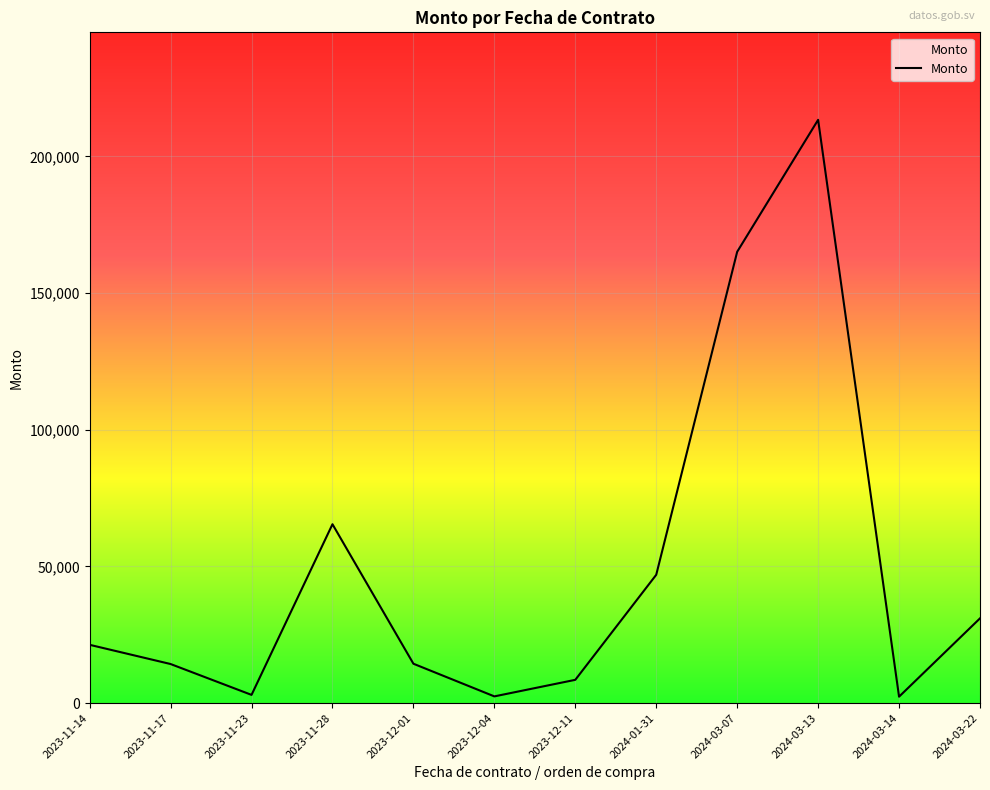

What is the greatest value displayed?

213408.9